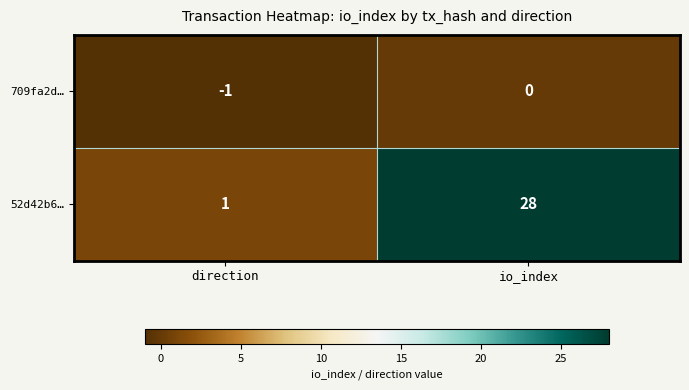

At io_index, list the series in order from largest to smallest.

52d42b6…, 709fa2d…